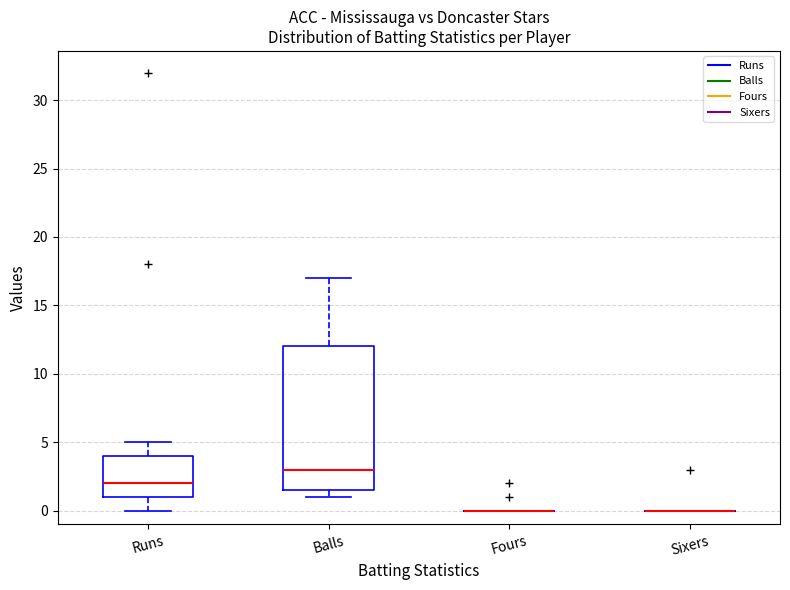

Where is the upper edge of the box for Runs on the y-axis? The values are not printed on the chart, so give them approximately, as read against the axis.

4.0